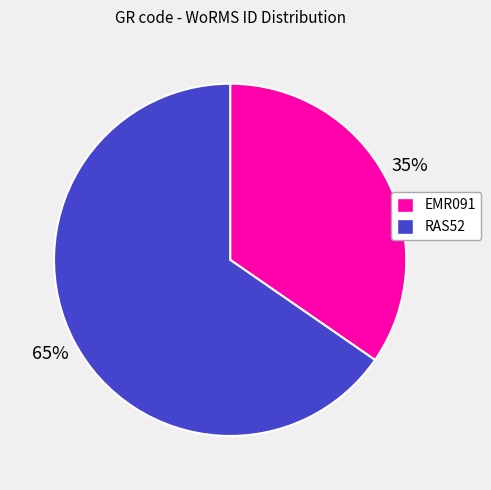

Which has a higher value, EMR091 or RAS52?

RAS52